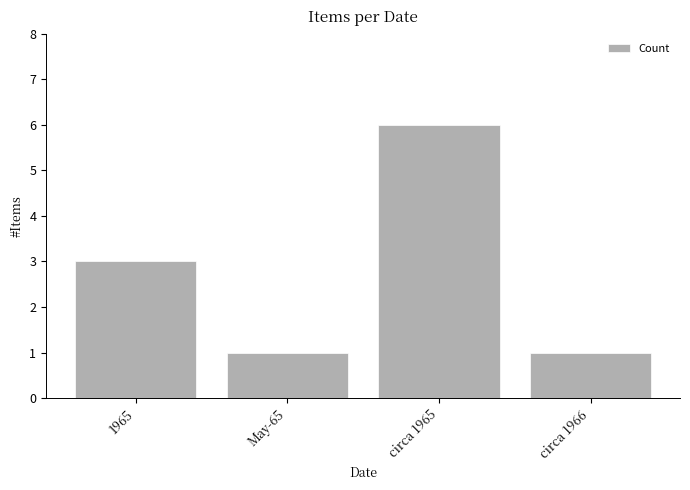

What is the difference between the values at circa 1966 and circa 1965?

5